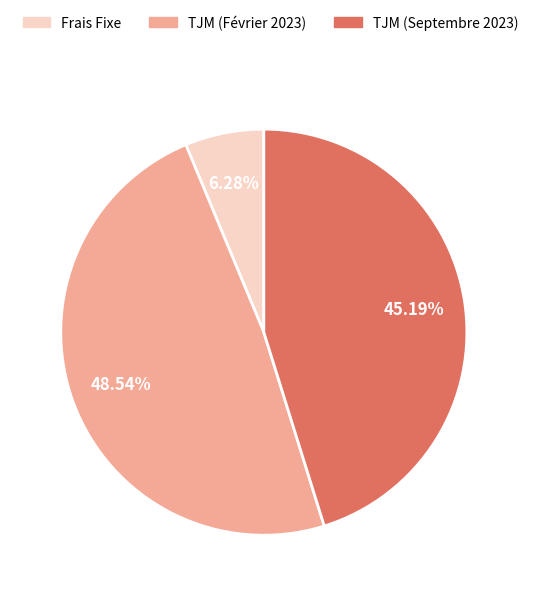

Approximately how many times larger is the value at TJM (Septembre 2023) compared to TJM (Février 2023)?

0.9